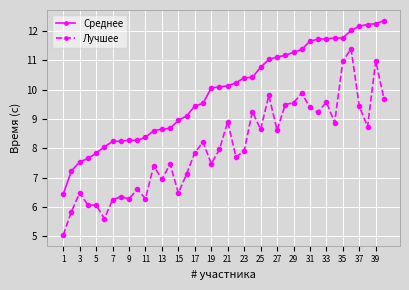

List the series in order of their peak value, lowest first.

Лучшее, Среднее